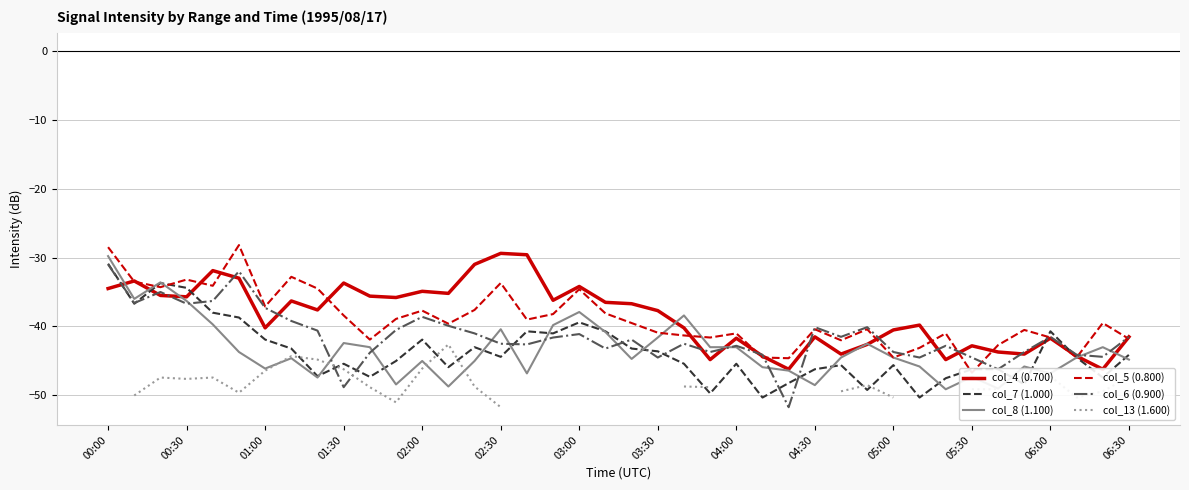

What is the approximate value of col_8 (1.100) at 05:30?

-47.3